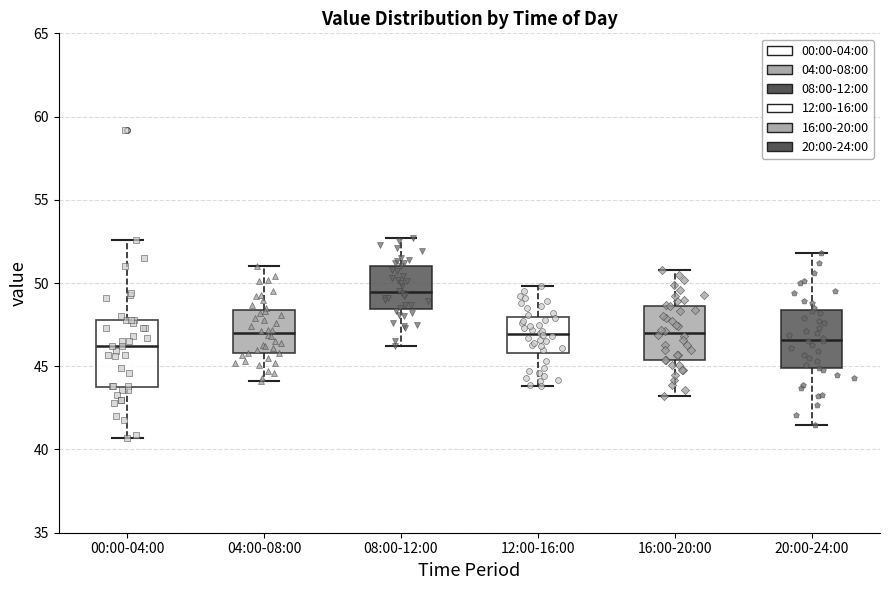

Comparing the boxes themselves (not the whiskers), which one is the tallest?

00:00-04:00